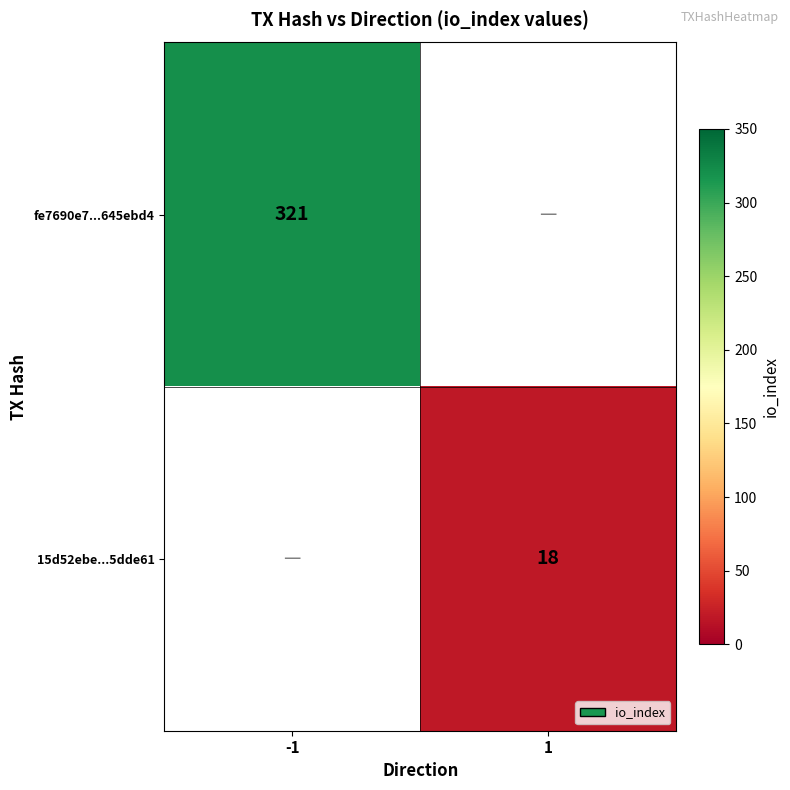

The value of fe7690e7...645ebd4 at -1 is 172.5. True or false?

False